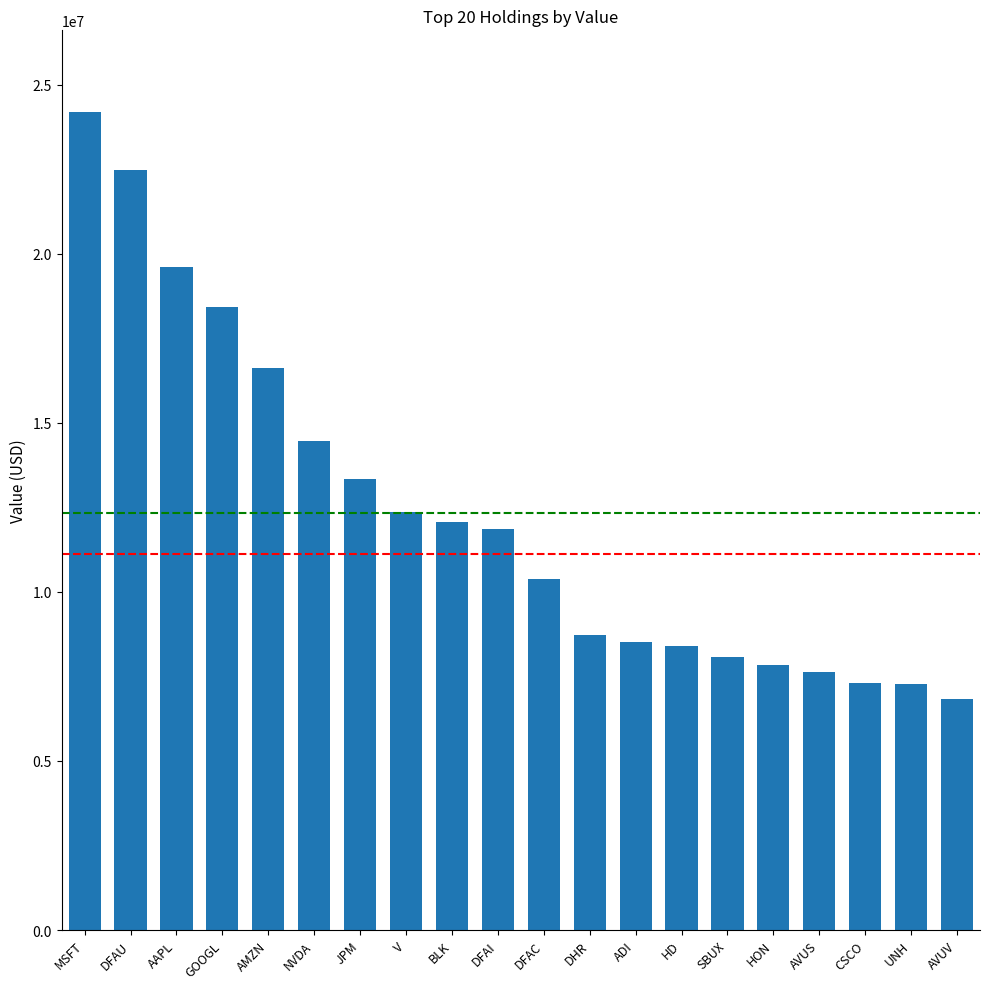

Approximately how many times larger is the value at V compared to MSFT?

0.5